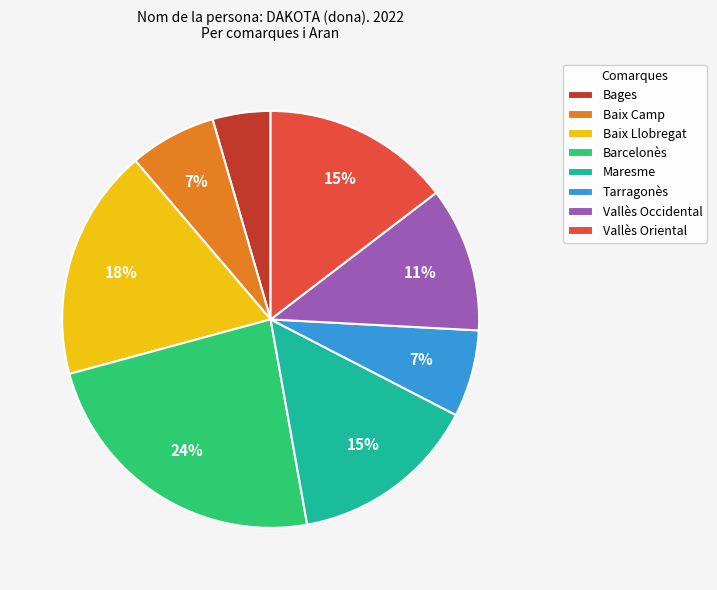

Which category has the smallest portion of the pie?

Bages